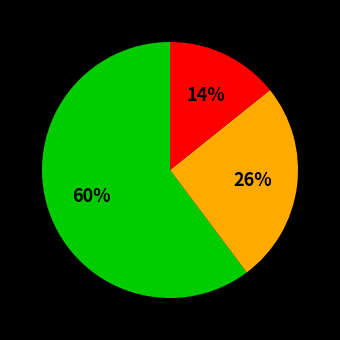

To the nearest percent, what is the difference between the largest and smallest slice percentages?

46%